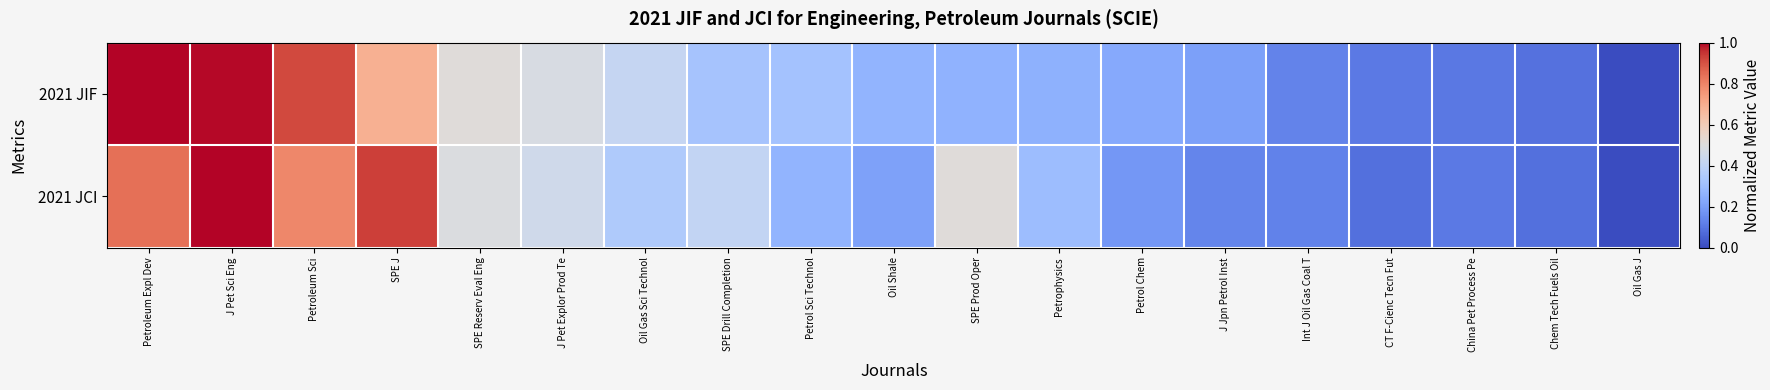

What is the difference between the highest and lowest values at Petroleum Expl Dev?

0.2